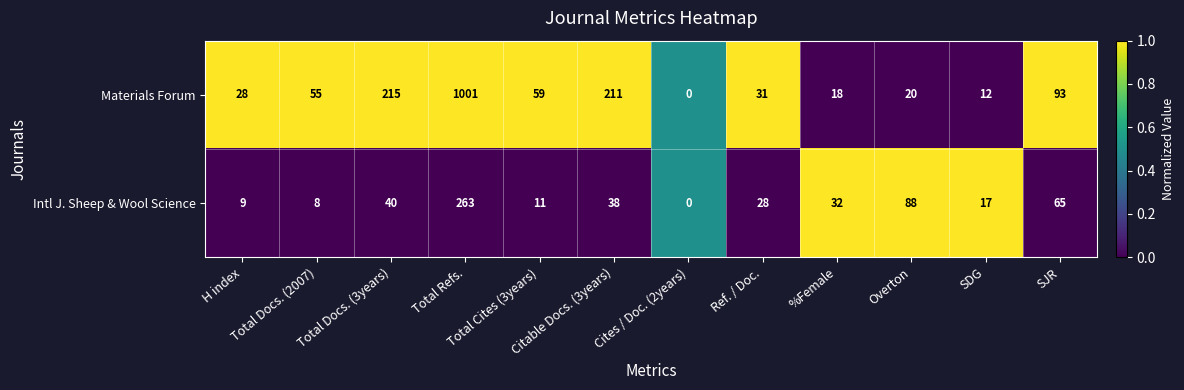

List the series in order of their overall mean, highest first.

Materials Forum, Intl J. Sheep & Wool Science